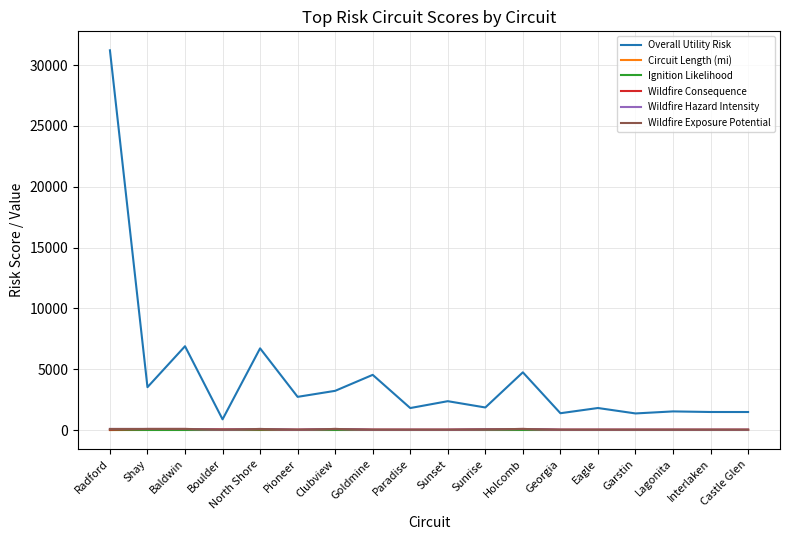

Reading left to right, transcribe all the data shown in this chart.

Overall Utility Risk: 31214.9	3524.5	6891.0	882.1	6717.2	2729.9	3225.0	4538.8	1809.5	2373.5	1856.7	4746.1	1384.2	1812.7	1366.3	1533.1	1485.2	1483.3
Circuit Length (mi): 2.8	17.6	9.4	19.5	23.9	19.3	10.4	18.5	11.8	11.2	11.7	14.1	9.9	8.9	8.9	8.9	10.0	10.6
Ignition Likelihood: 30.0	30.0	30.0	30.0	30.0	30.0	30.0	30.0	30.0	30.0	30.0	30.0	30.0	30.0	30.0	30.0	30.0	30.0
Wildfire Consequence: 30.0	90.0	90.0	60.0	60.0	30.0	90.0	30.0	30.0	30.0	60.0	90.0	30.0	30.0	30.0	30.0	30.0	30.0
Wildfire Hazard Intensity: 90.0	90.0	90.0	30.0	90.0	30.0	90.0	30.0	30.0	30.0	60.0	90.0	30.0	30.0	30.0	30.0	30.0	30.0
Wildfire Exposure Potential: 90.0	90.0	90.0	30.0	90.0	30.0	90.0	30.0	30.0	30.0	60.0	90.0	30.0	30.0	30.0	30.0	30.0	30.0